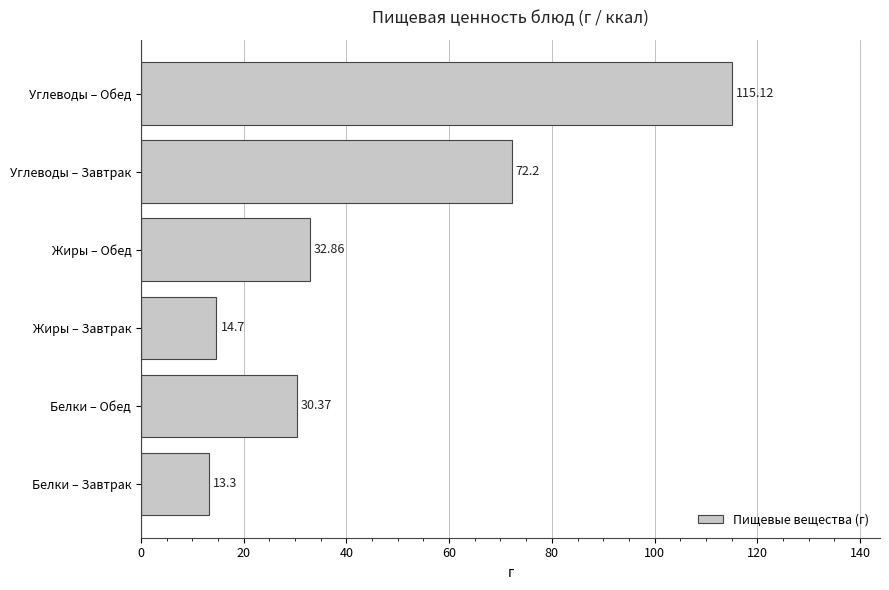

List the labels in order of value, smallest first.

Белки – Завтрак, Жиры – Завтрак, Белки – Обед, Жиры – Обед, Углеводы – Завтрак, Углеводы – Обед